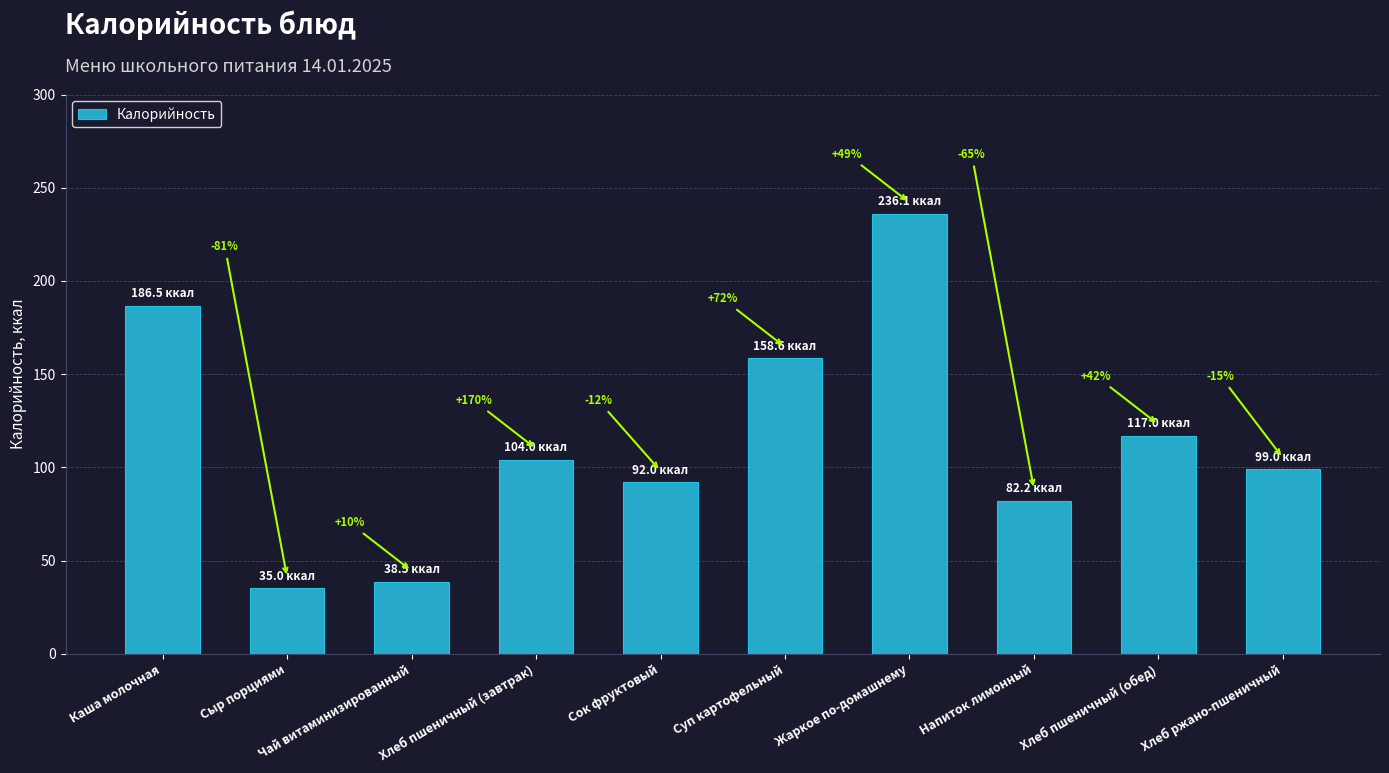

Reading left to right, transcribe all the data shown in this chart.

186.5	35.0	38.5	104.0	92.0	158.6	236.1	82.2	117.0	99.0